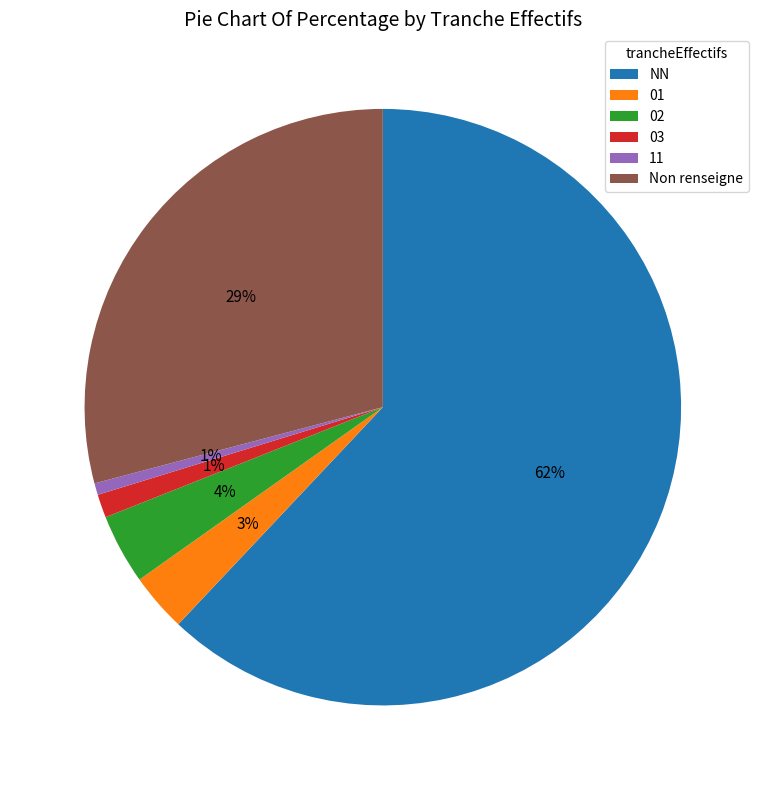

How many segments does this pie chart have?

6